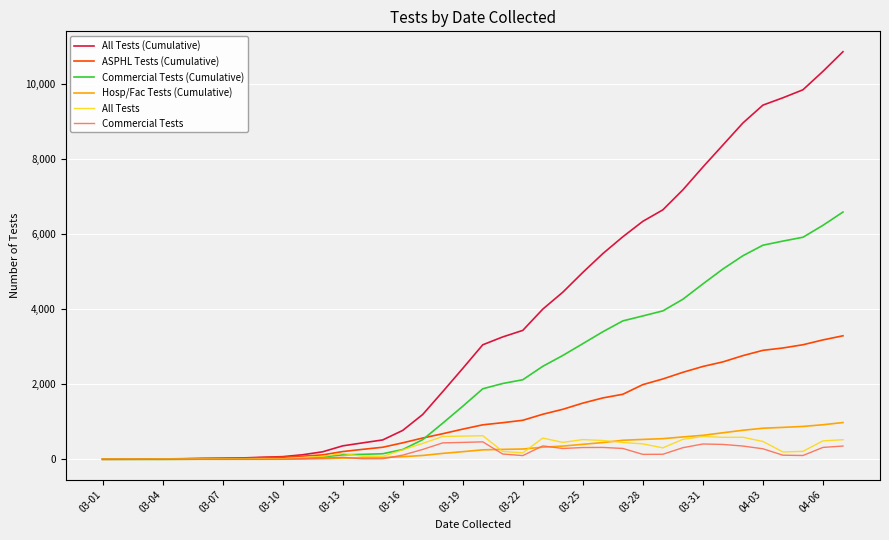

What is the maximum value shown in the chart?

10868